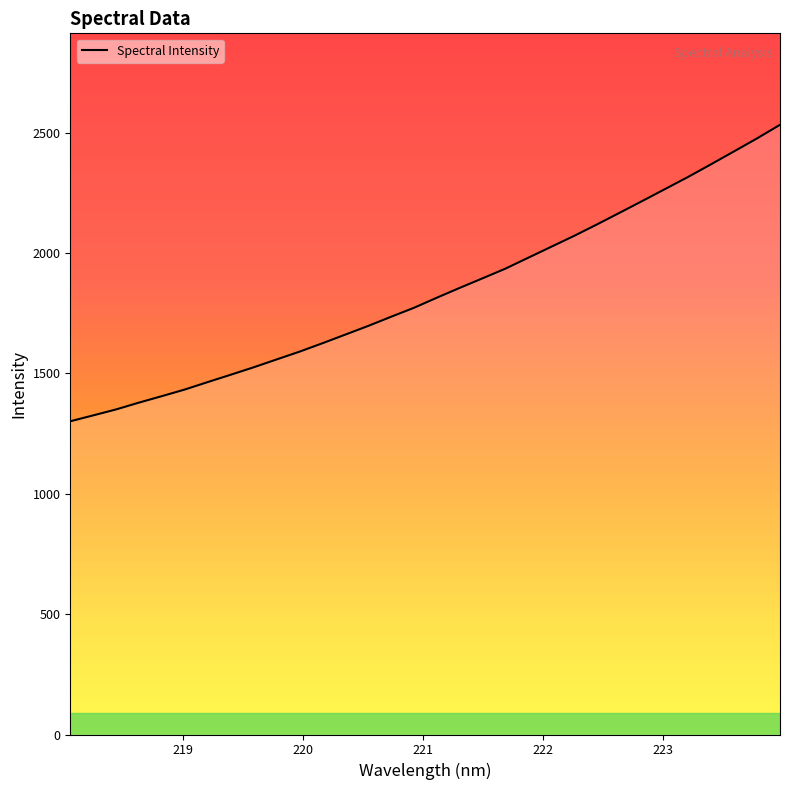

What is the difference between the maximum and minimum values?

1231.7